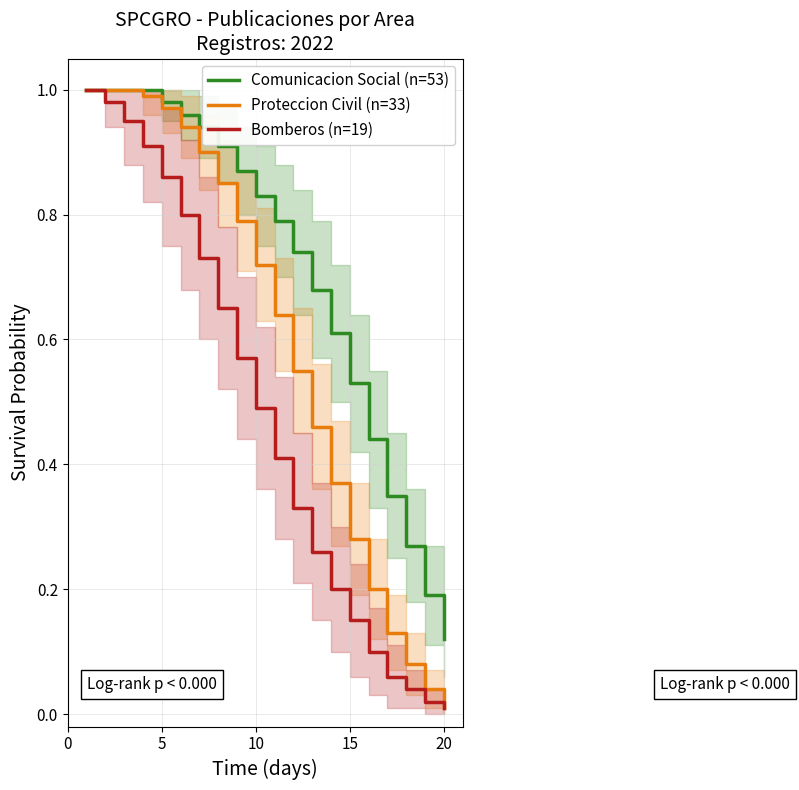

True or false: Comunicacion Social (n=53) and Bomberos (n=19) cross at least once.

False